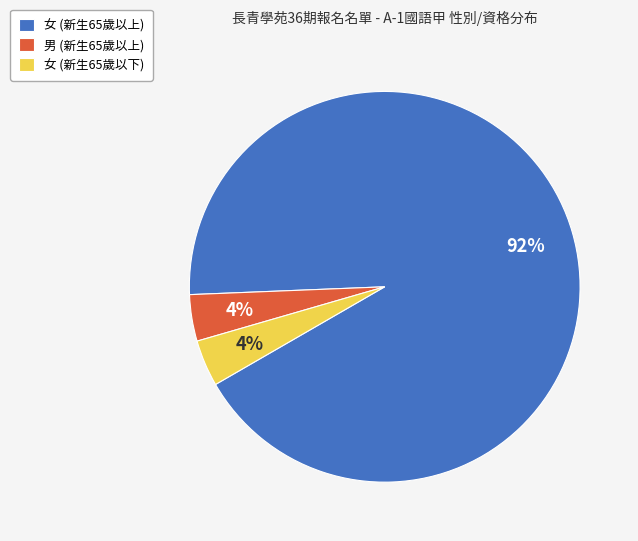

Which category has the biggest portion of the pie?

女 (新生65歲以上)